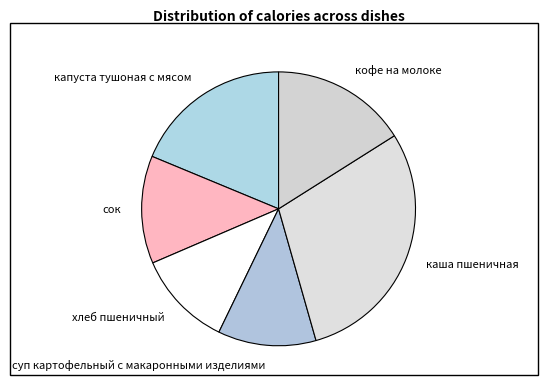

Approximately how many times larger is the value at кофе на молоке compared to хлеб пшеничный?

1.4